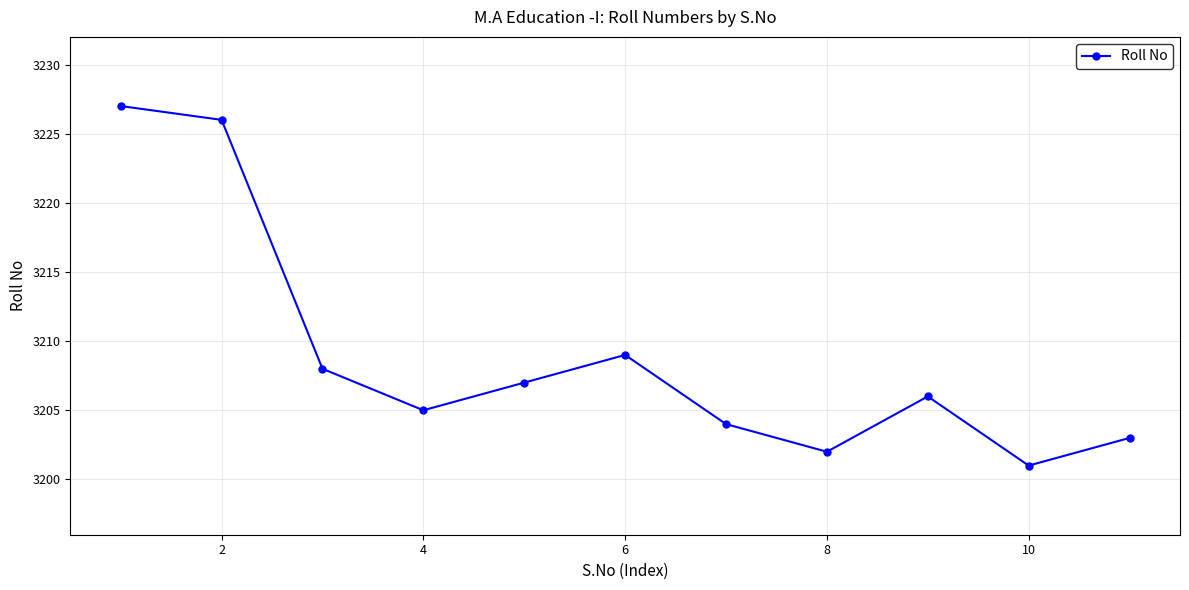

What is the greatest value displayed?

3227